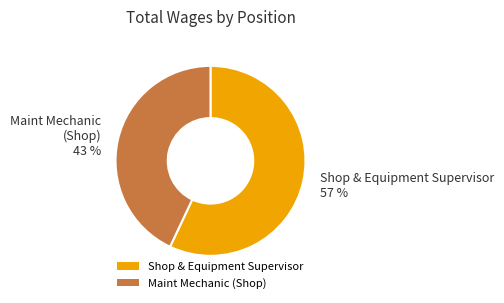

True or false: Shop & Equipment Supervisor accounts for 65% of the total.

False